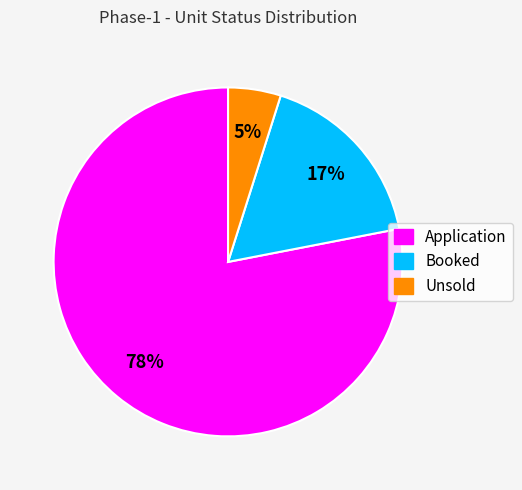

Which slice represents more than half of the pie?

Application